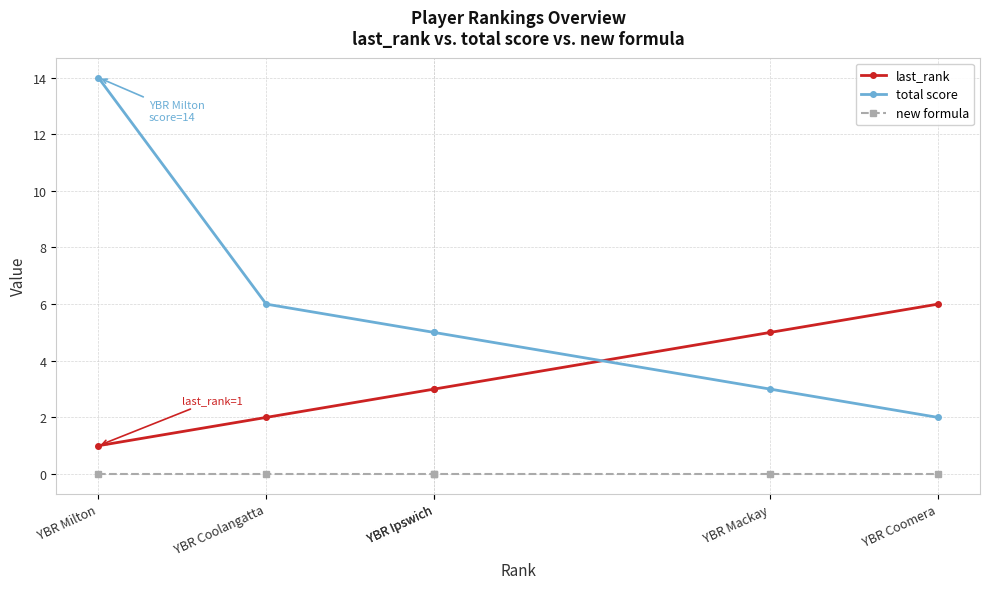

What is the difference between the maximum and minimum values in the total score series?

12